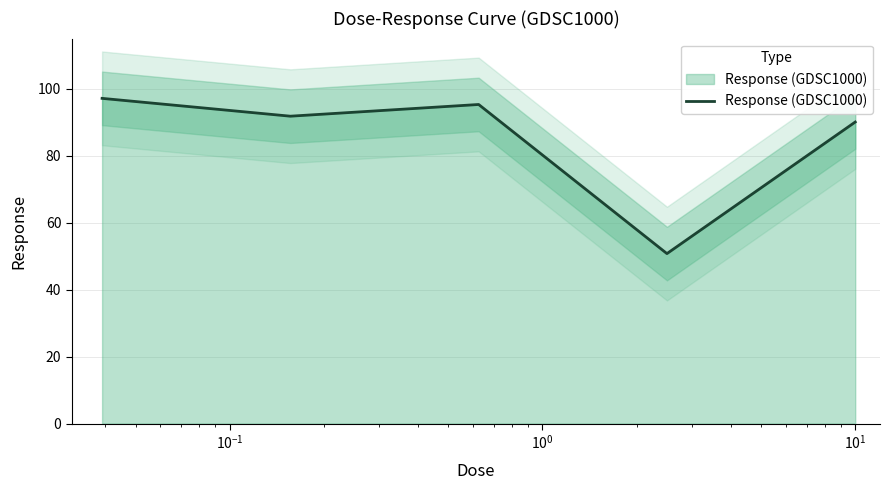

What is the smallest value displayed?

50.8